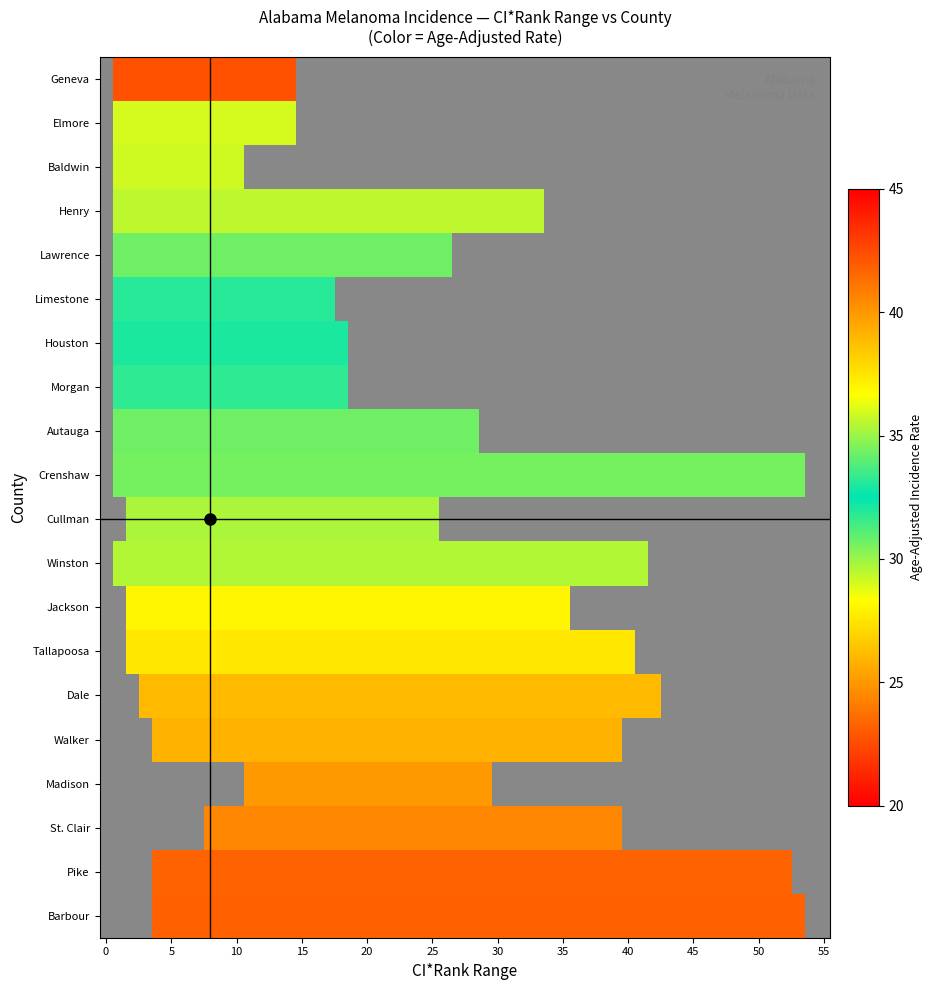

What is the average value of the ci_rank series?

10.5